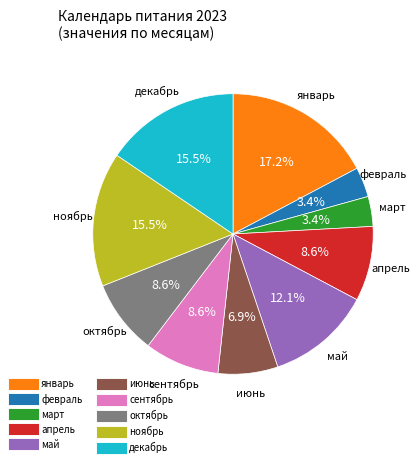

How many segments does this pie chart have?

10